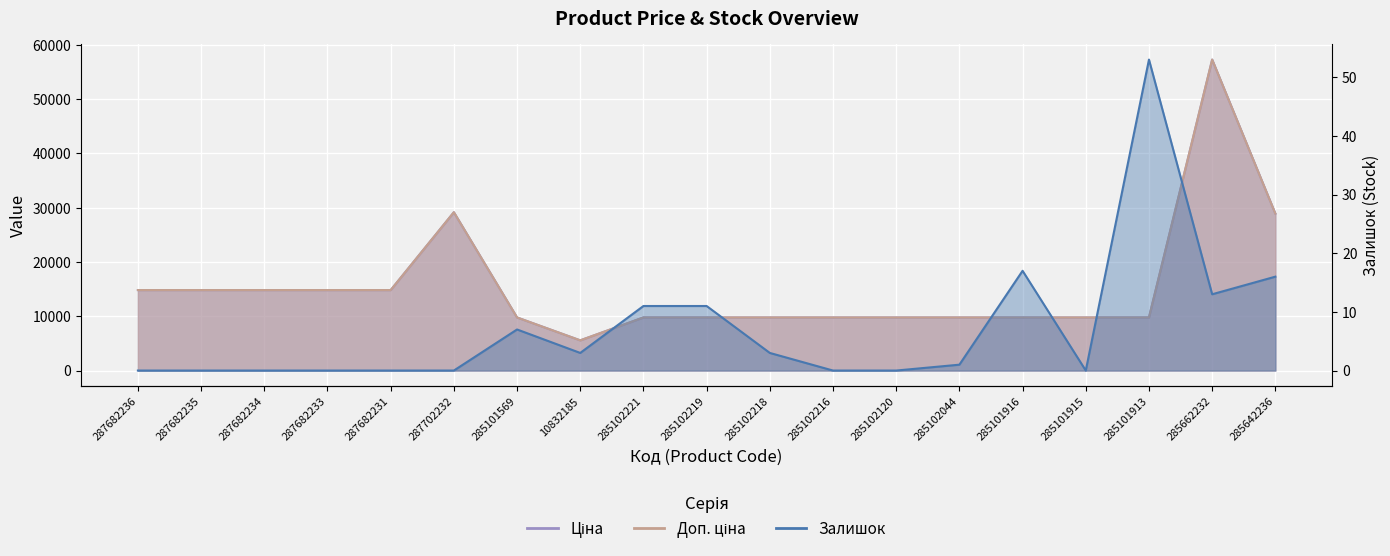

How many lines are shown in the chart?

3